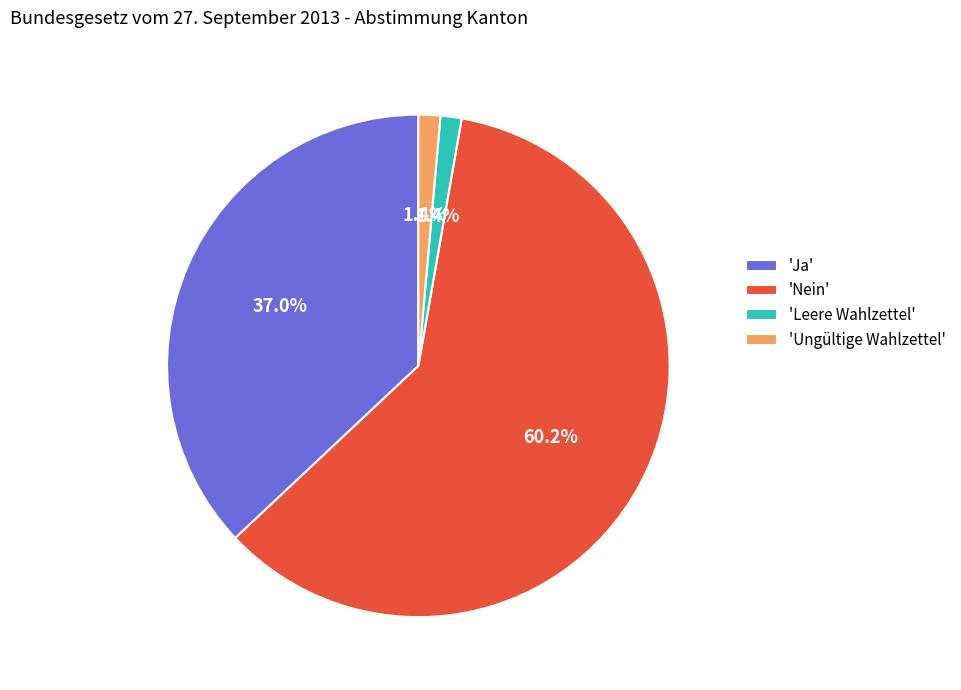

Which category has the biggest portion of the pie?

'Nein'